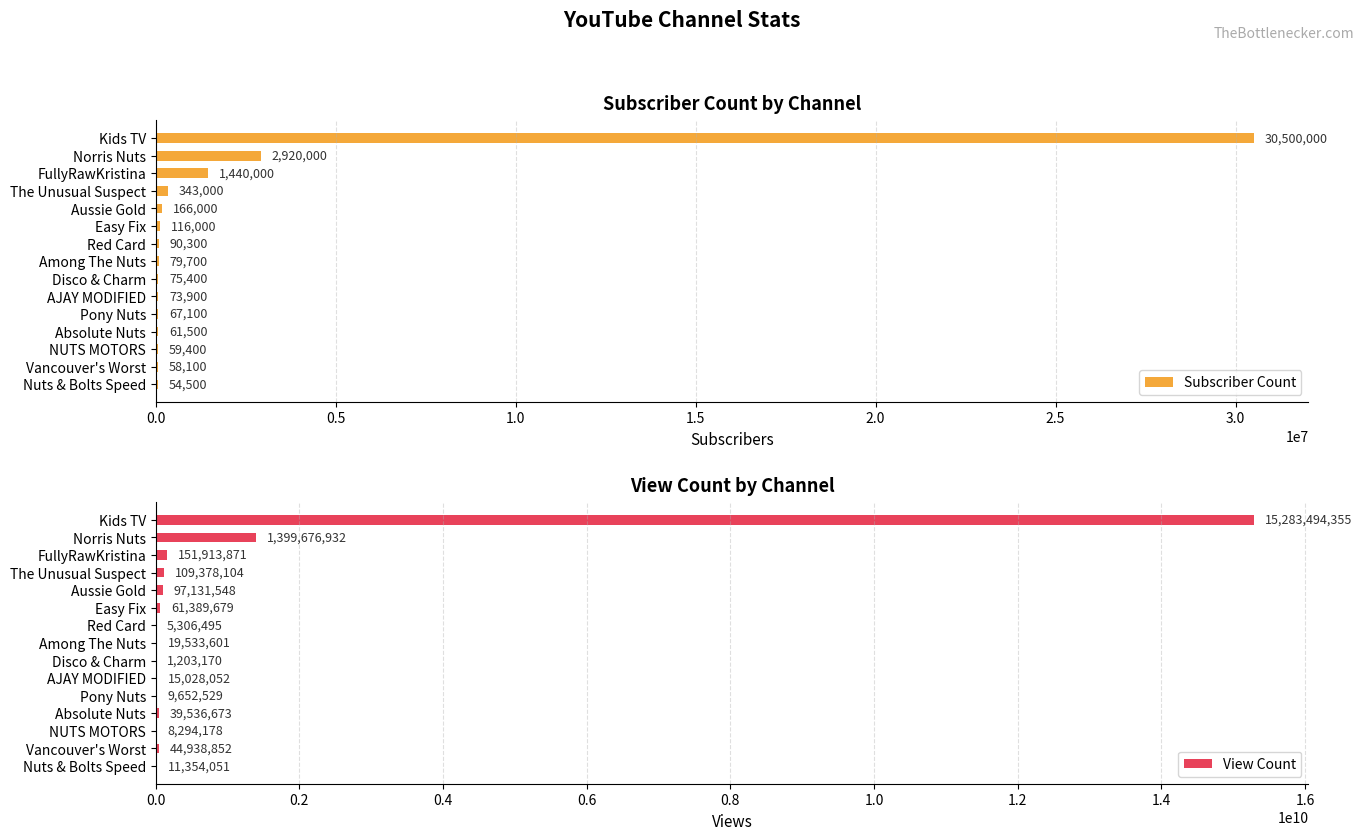

What are all the series names shown in the legend?

Subscriber Count, View Count